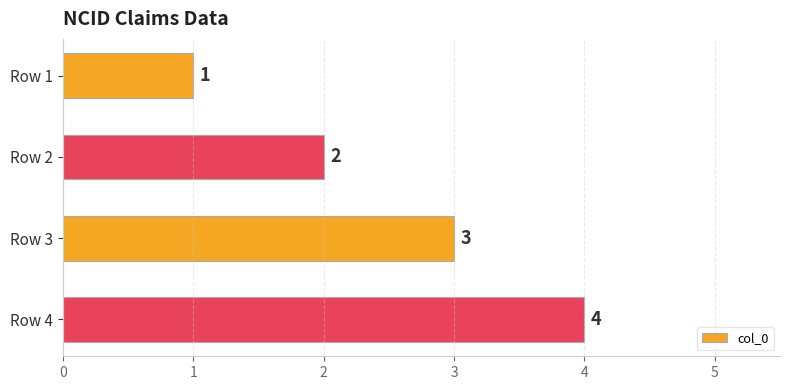

List the labels in order of value, largest first.

Row 4, Row 3, Row 2, Row 1